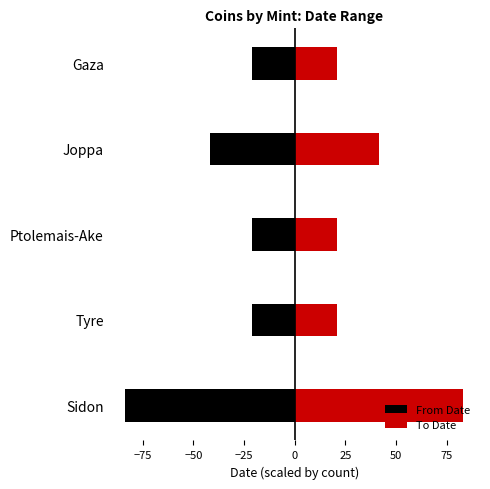

Rank the series at Ptolemais-Ake from lowest to highest value.

From Date, To Date